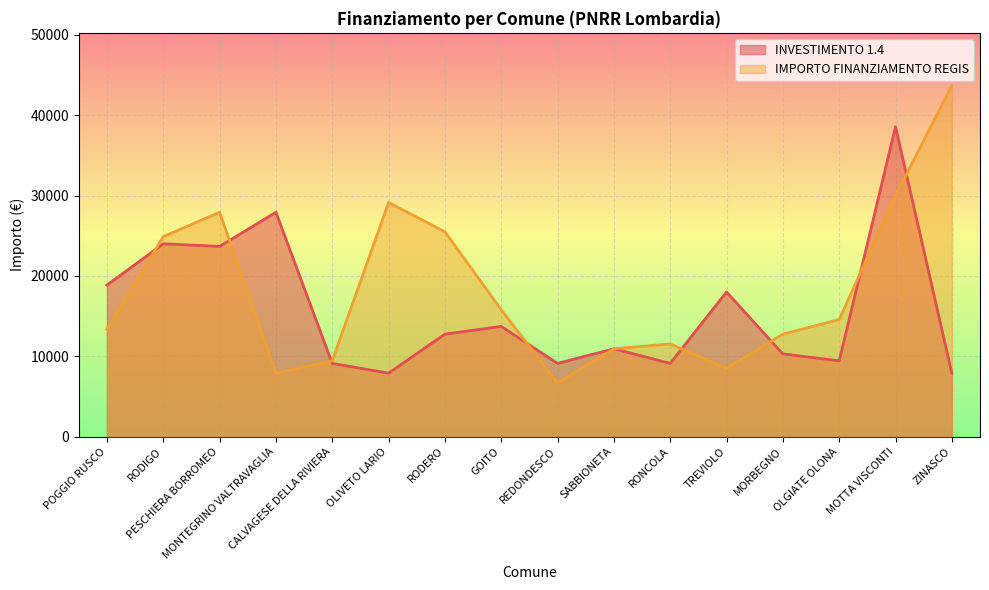

What is the difference between the maximum and minimum values in the IMPORTO FINANZIAMENTO REGIS series?

37030